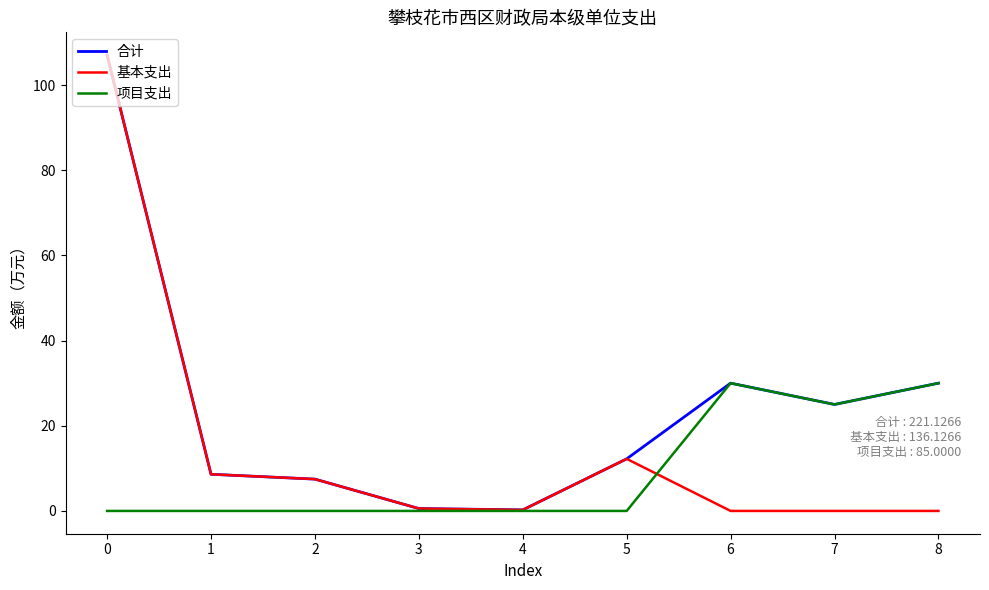

How many lines are shown in the chart?

3